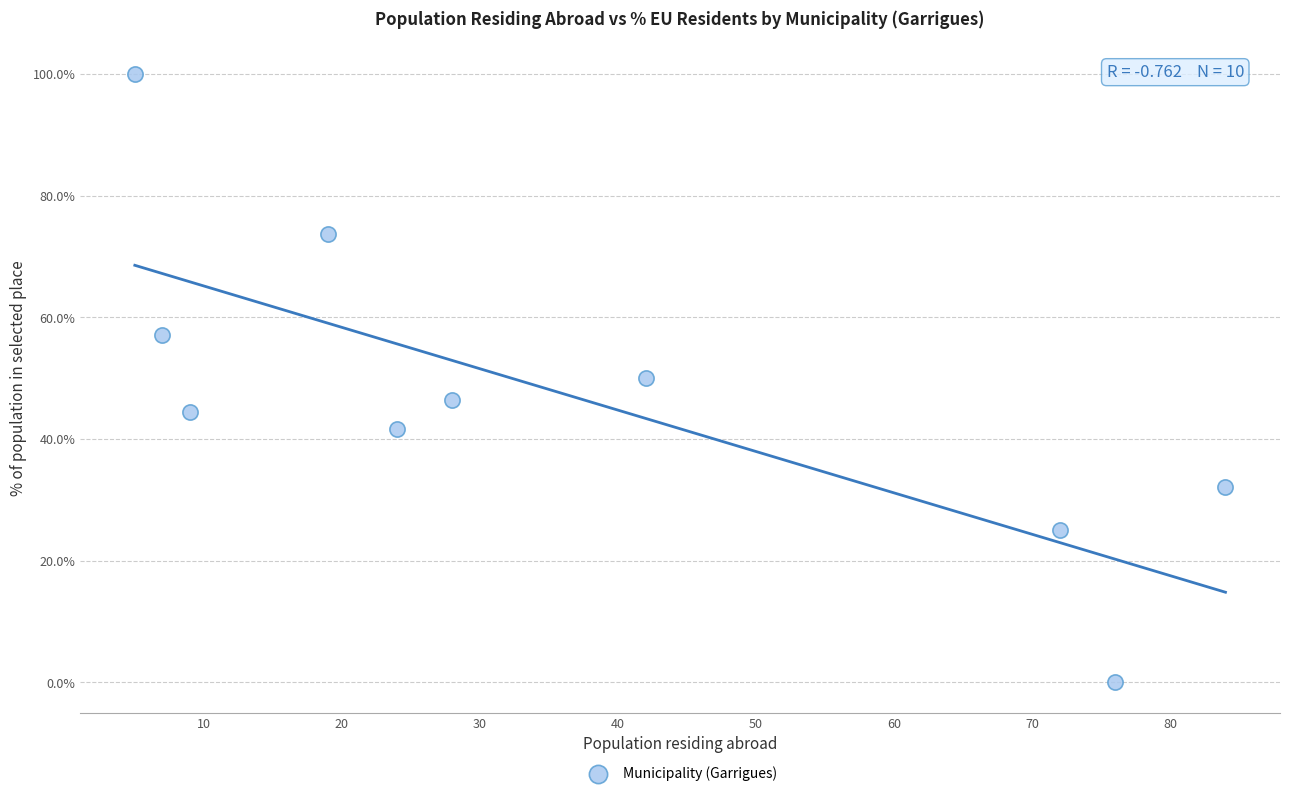

What is the range of X values (max minus min)?

79.0